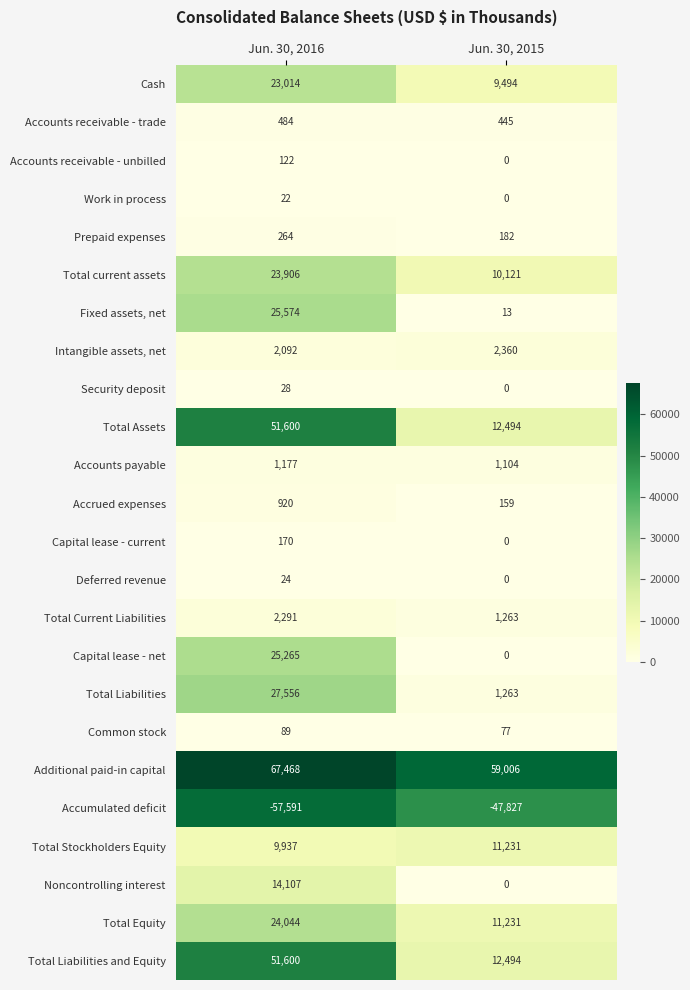

What is the spread (max minus min) of values at Jun. 30, 2015?

106833